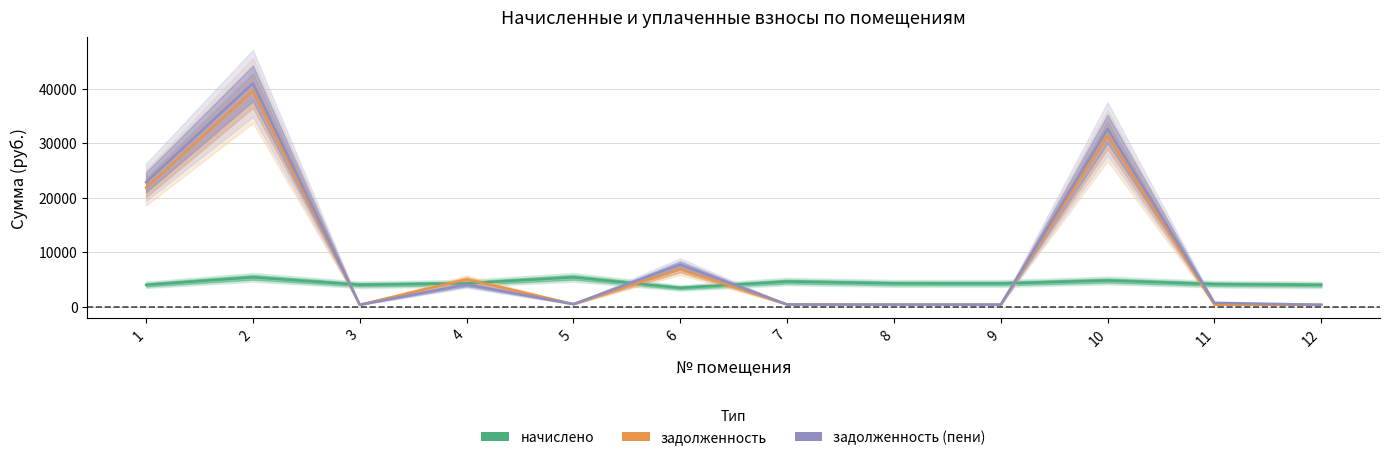

Which category has the highest value in the начислено series?

2